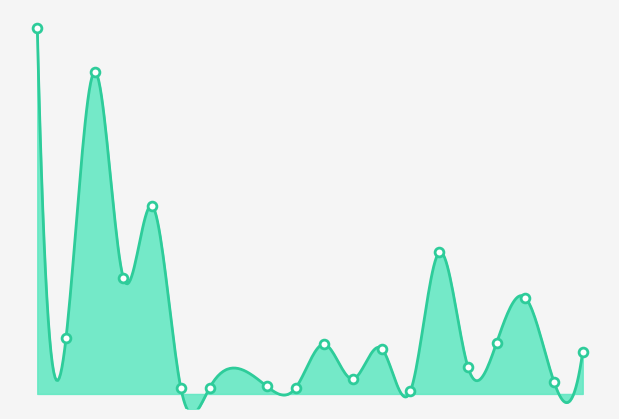

What is the ratio of the value at 11 to the value at 16?

1.8